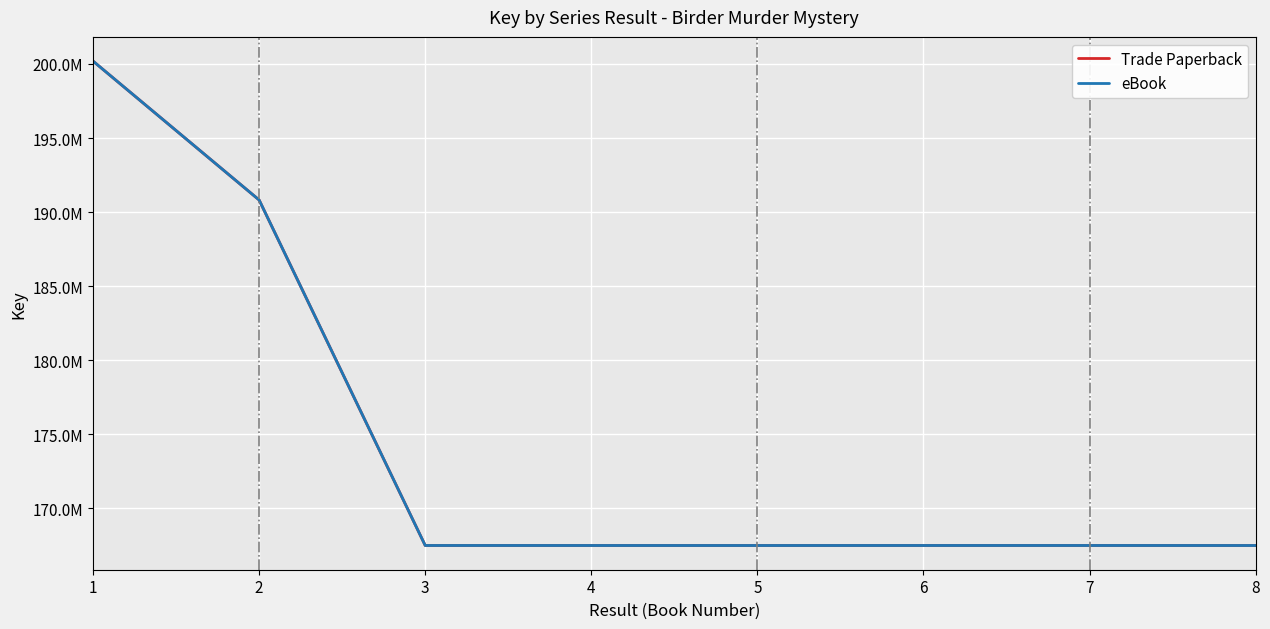

Does the chart display data point markers on the line(s)?

No